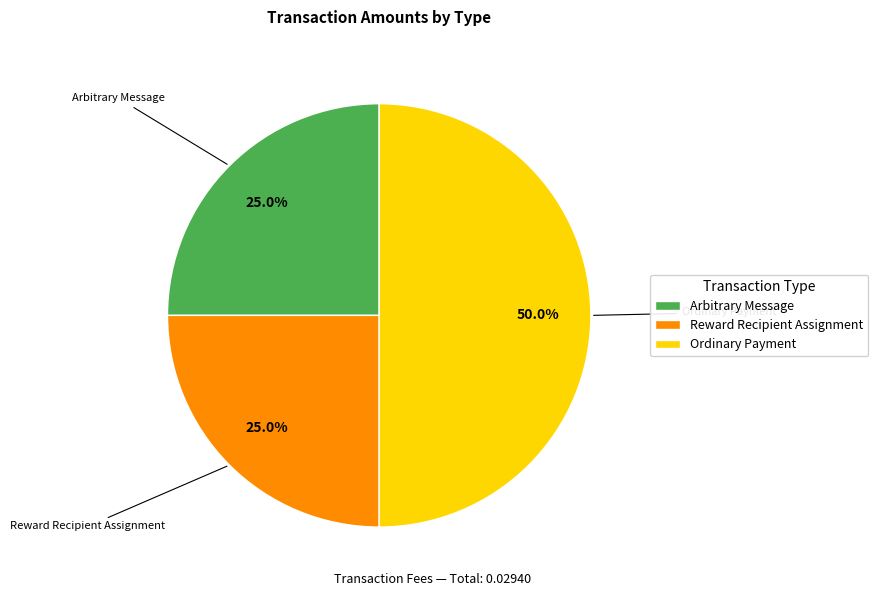

Count the number of slices in the pie.

3